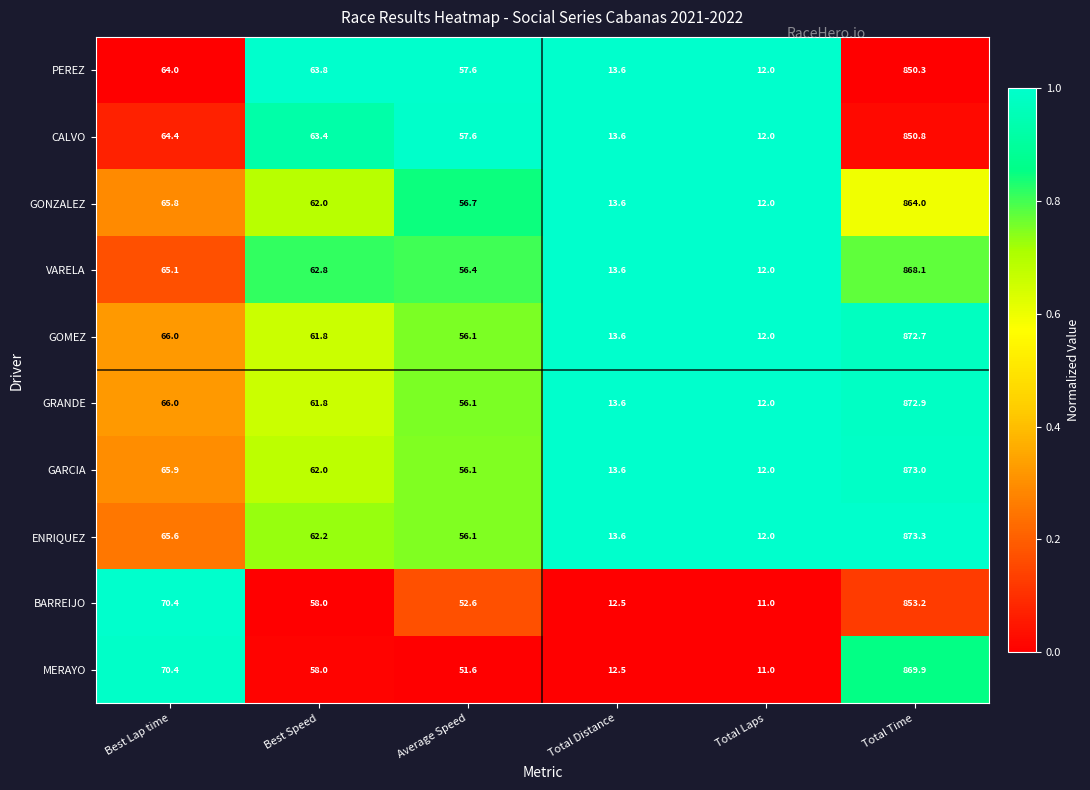

What is the spread (max minus min) of values at Total Laps?

1.0